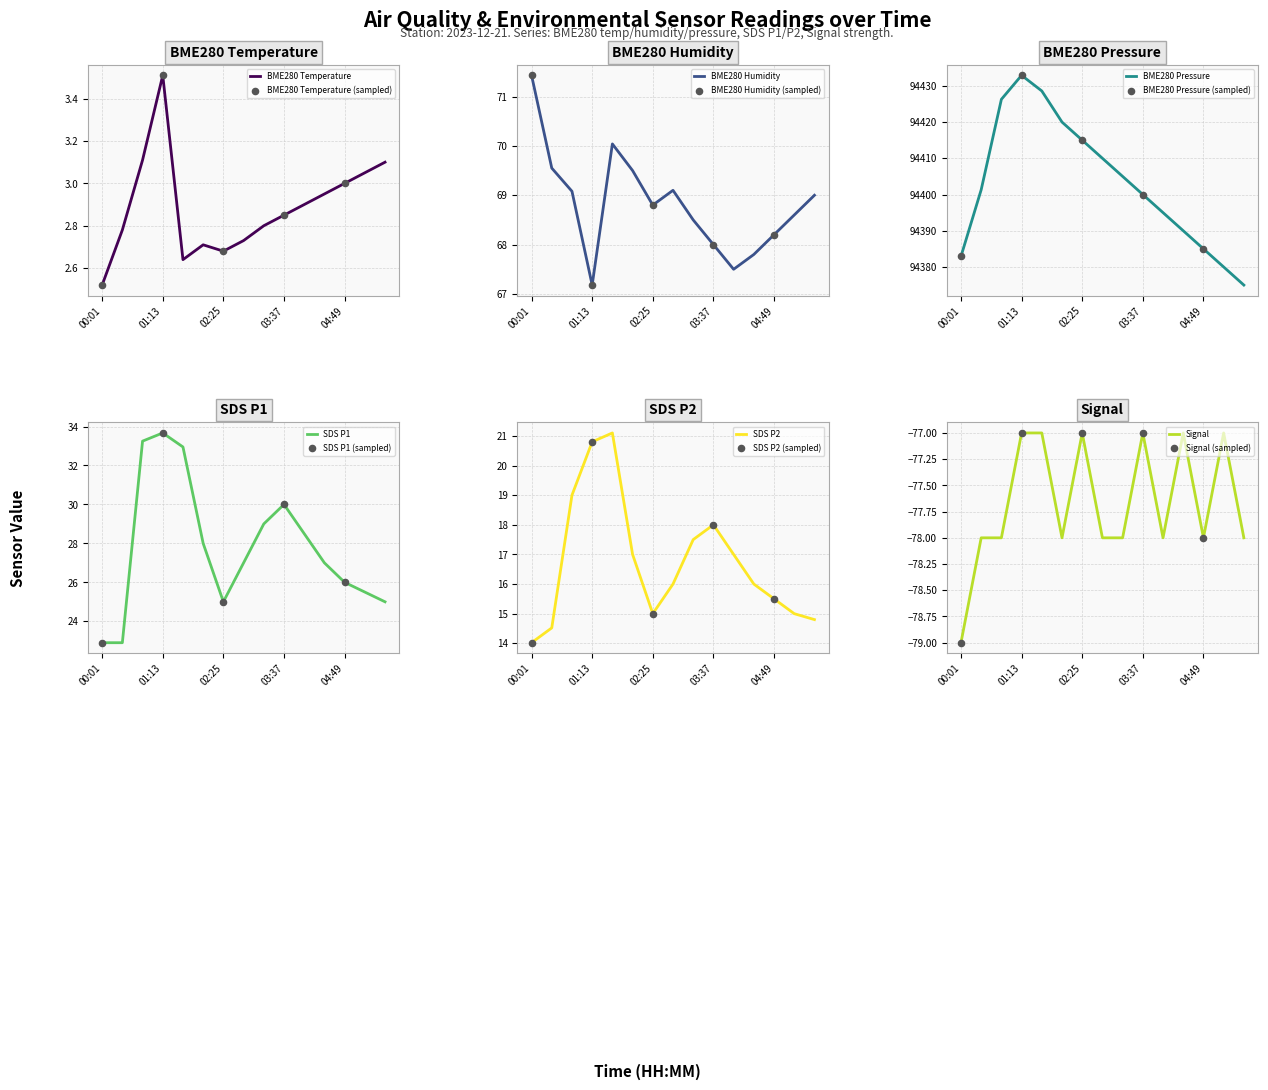

At how many categories does at least one series exceed 3483?

15